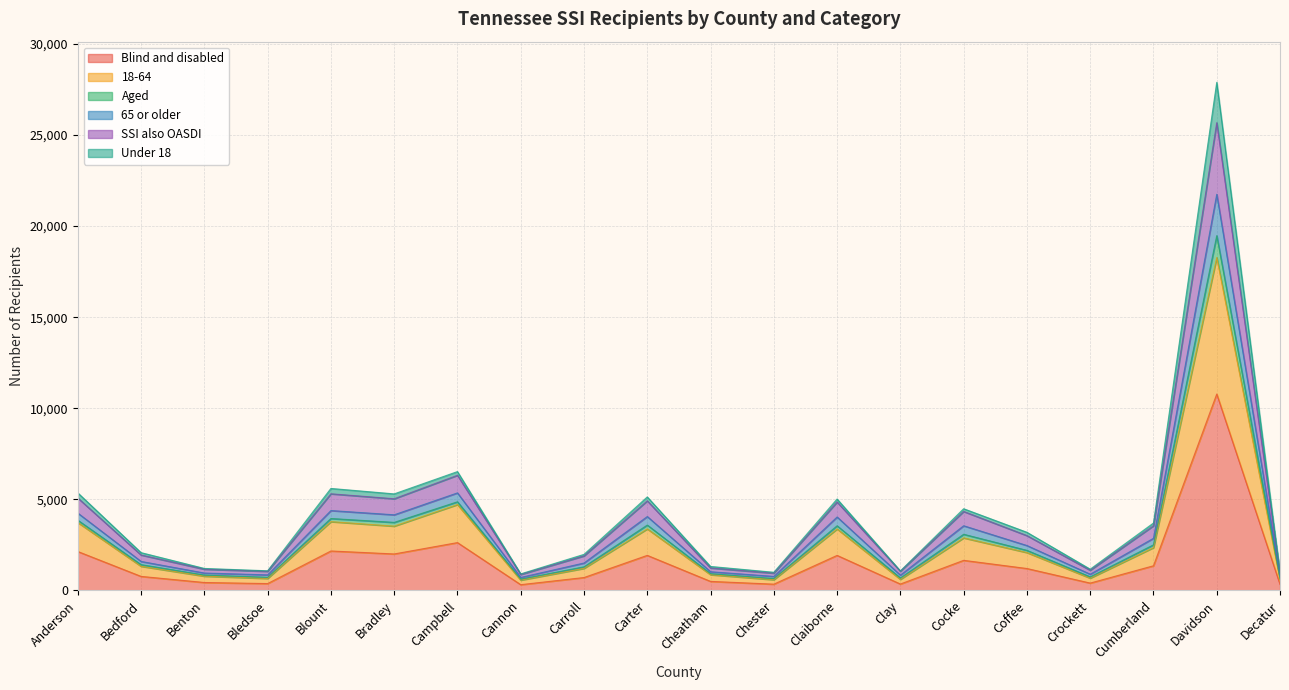

Does the chart display data point markers on the line(s)?

No